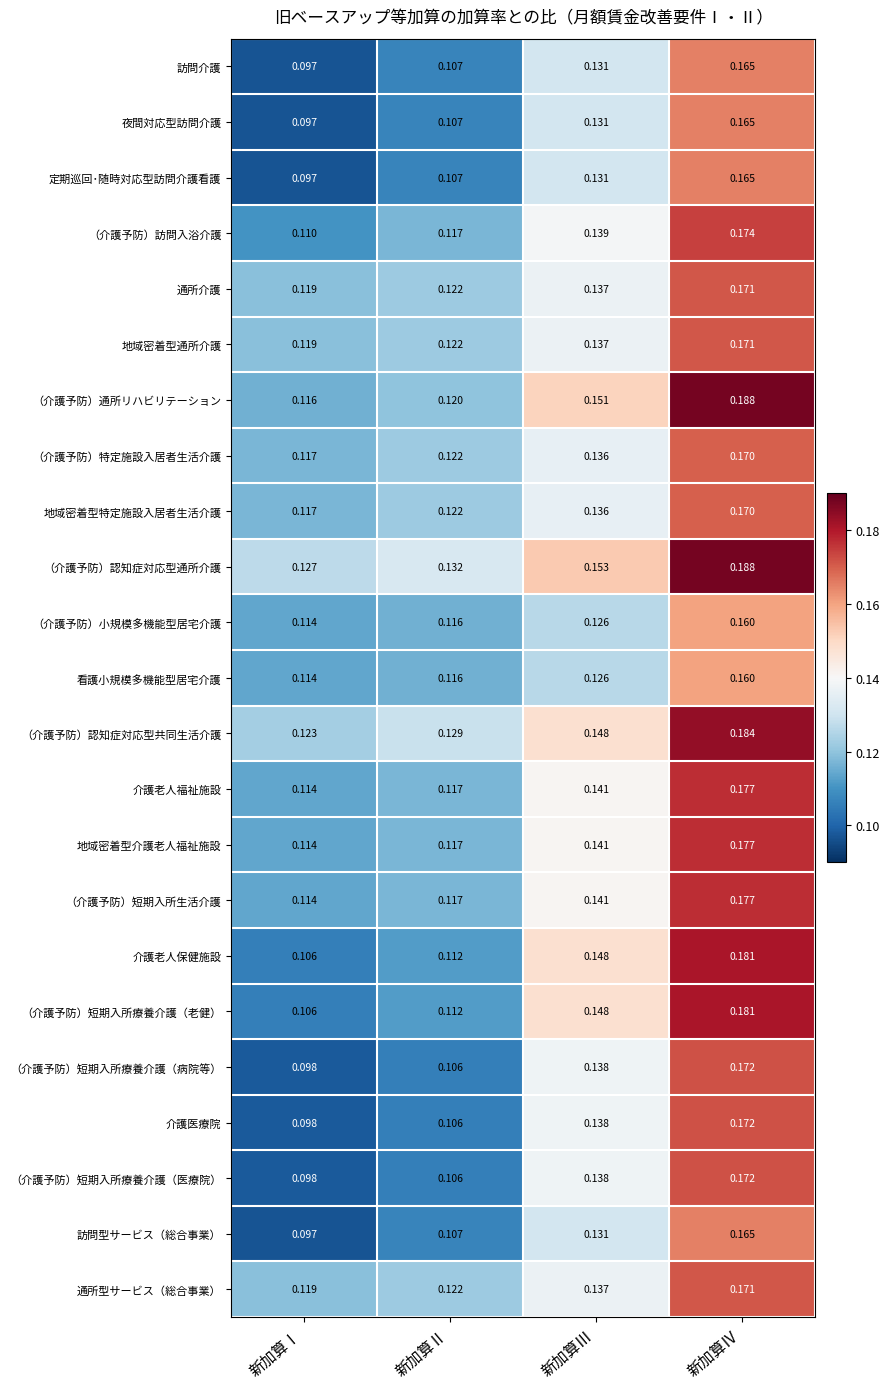

Between 新加算Ⅲ and 新加算Ⅳ, which series saw the biggest shift?

（介護予防）通所リハビリテーション